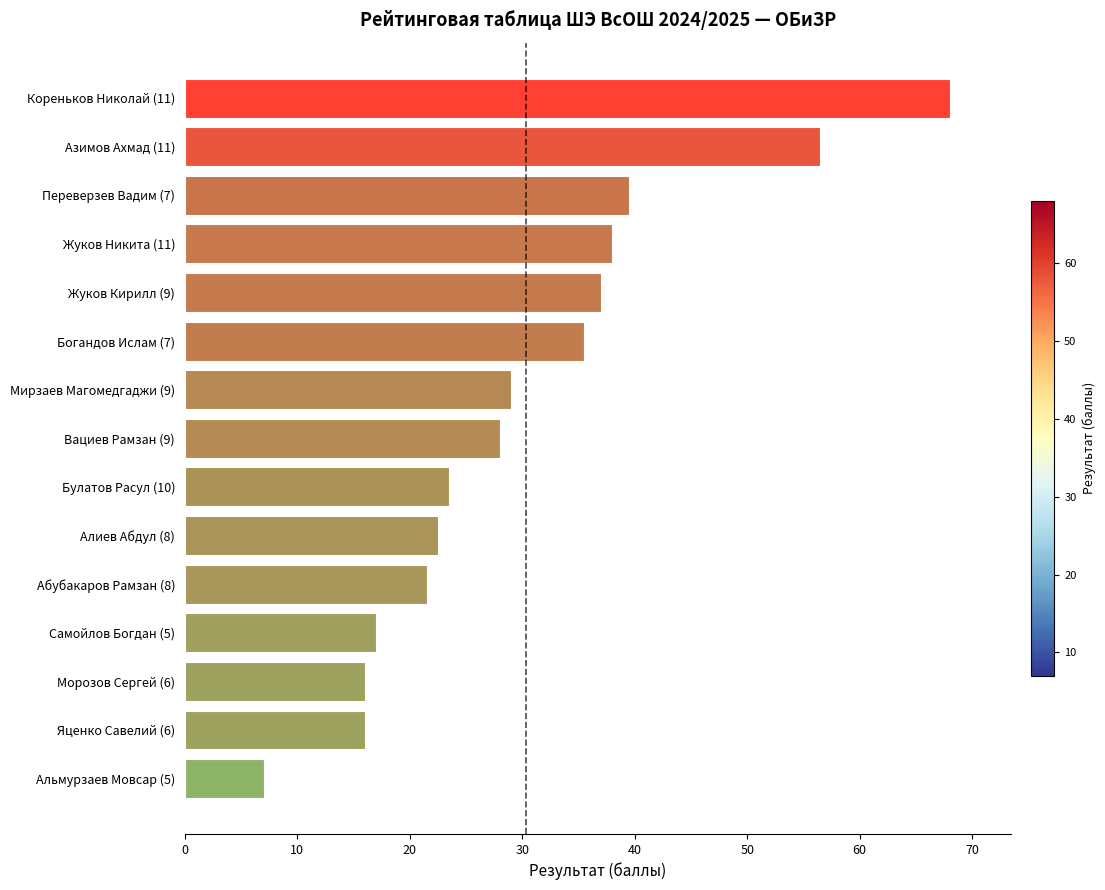

Reading top to bottom, list all the values displayed in this chart.

68.0	56.5	39.5	38.0	37.0	35.5	29.0	28.0	23.5	22.5	21.5	17.0	16.0	16.0	7.0